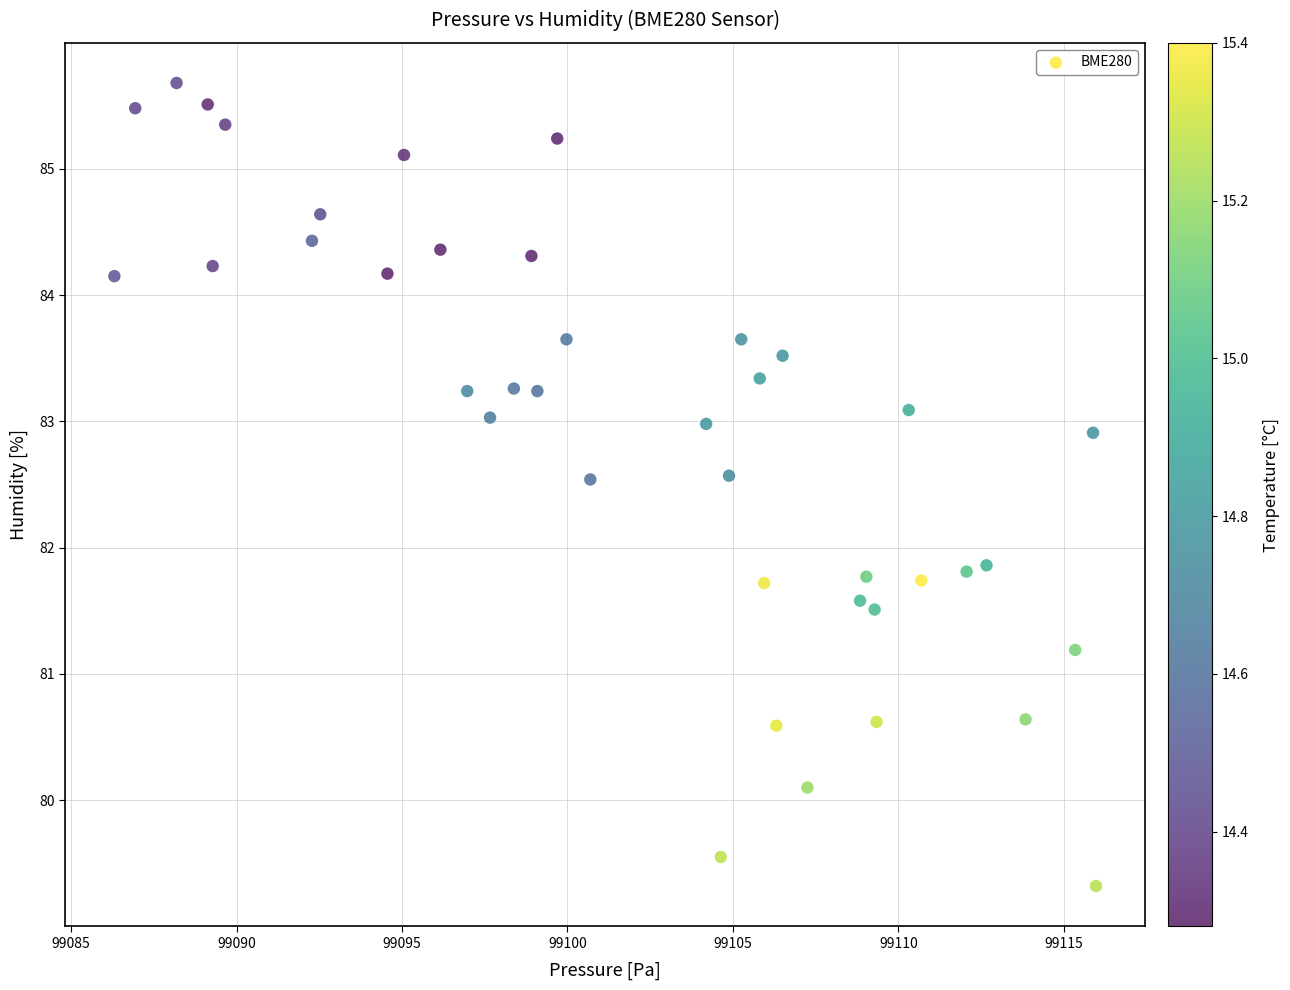

What is the range of Y values (max minus min)?

6.4